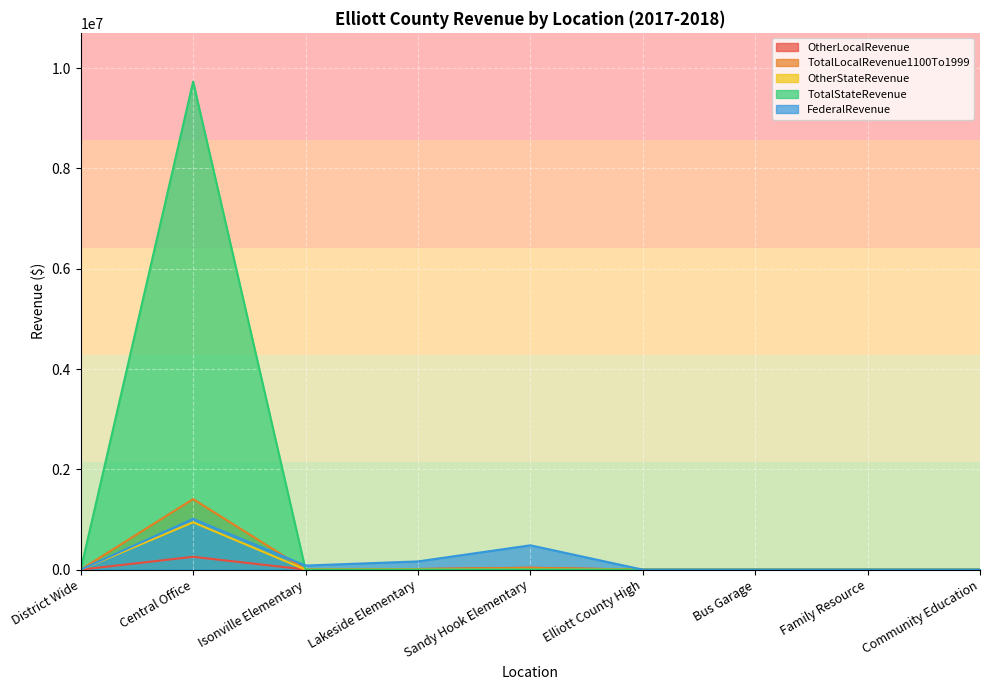

What is the difference between the second highest and minimum values in the TotalStateRevenue series?

4527.6